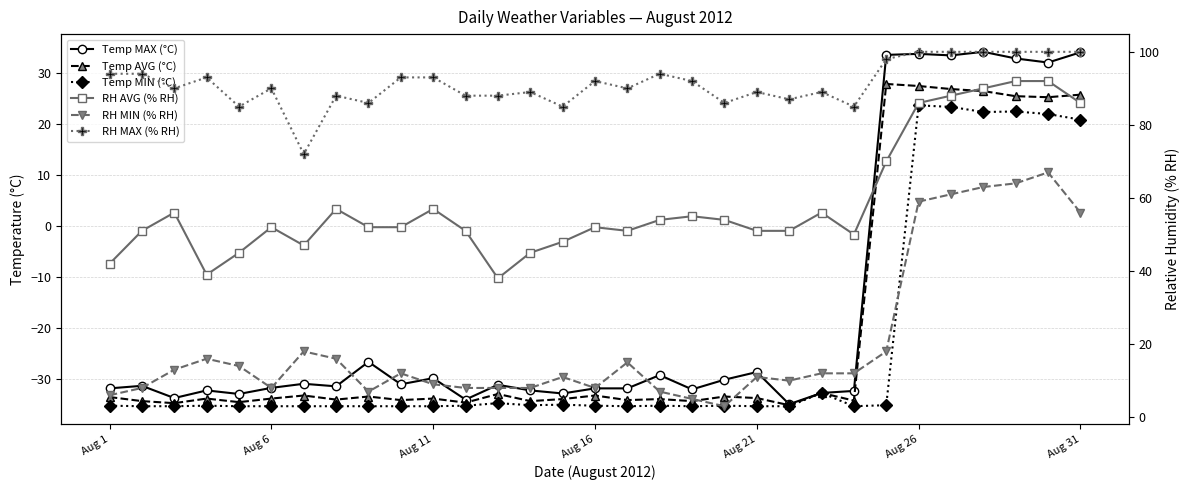

Is it true that Temp AVG (°C) equals -33.4 at 19?

True